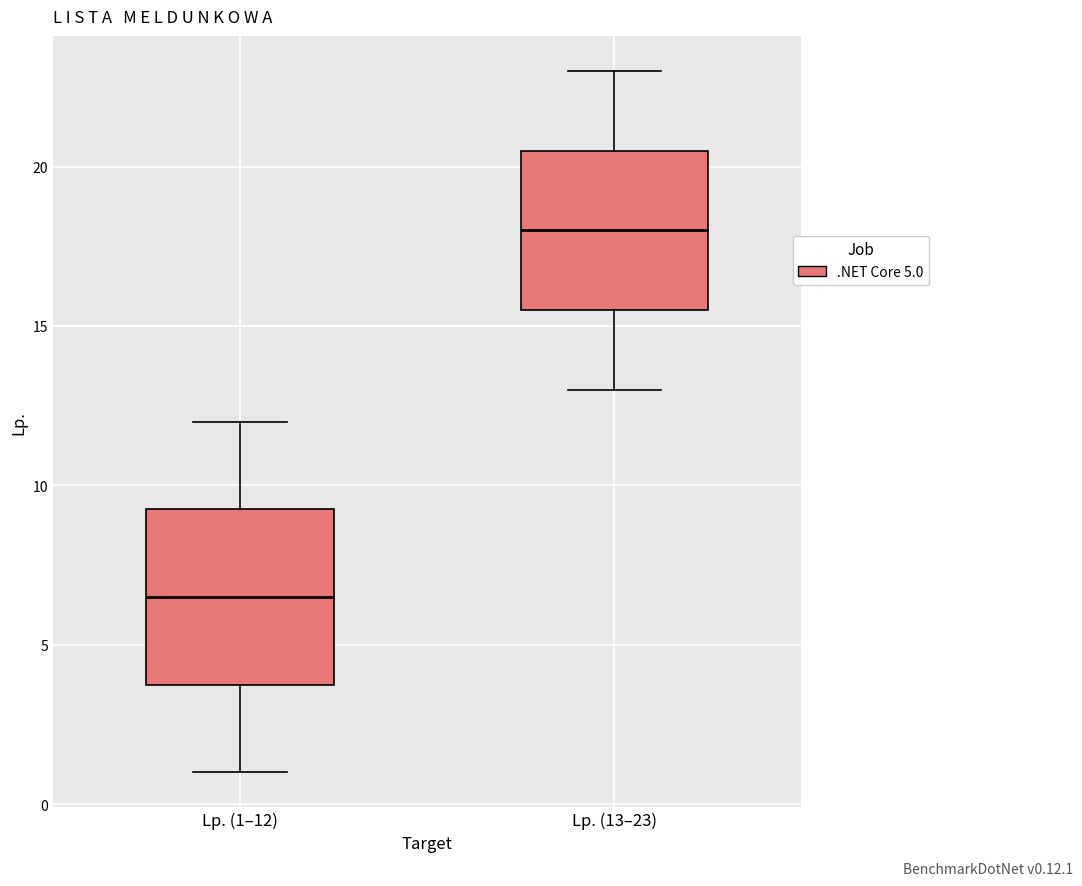

Comparing the boxes themselves (not the whiskers), which one is the tallest?

Lp. (1–12)